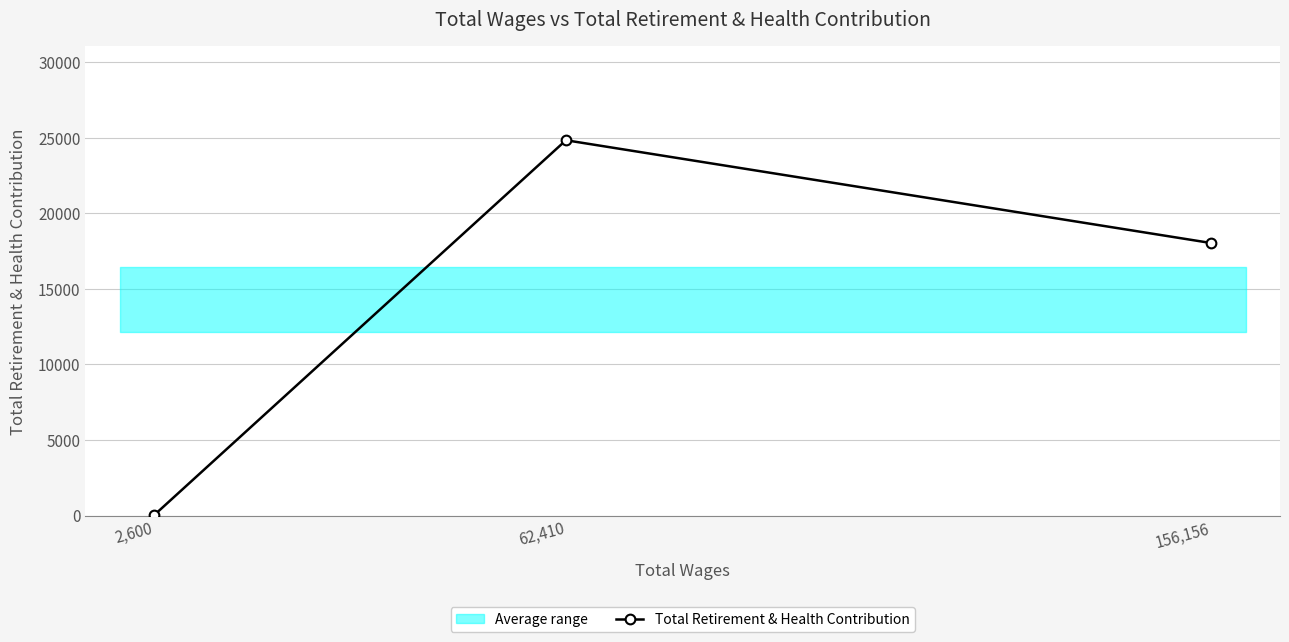

Between 62,410 and 156,156, which is larger?

62,410